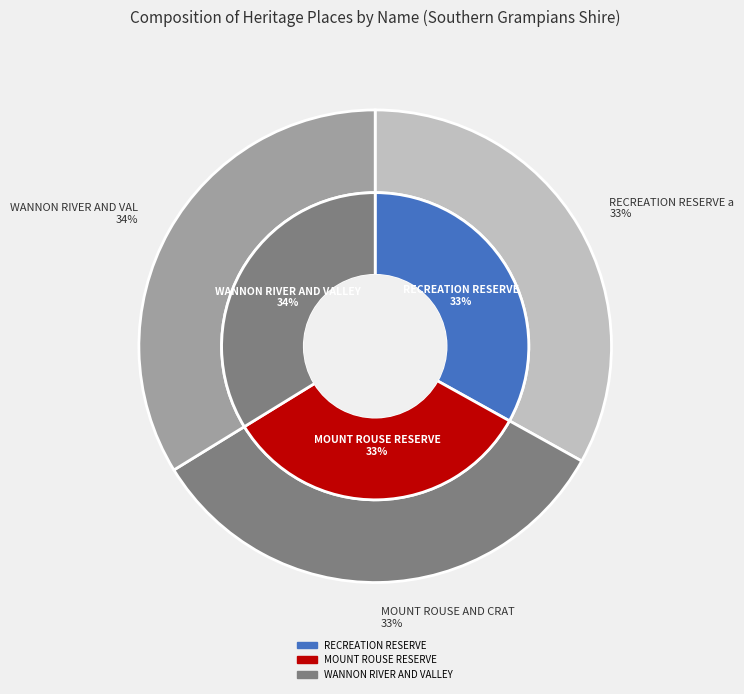

To the nearest percent, what percentage of the pie is WANNON RIVER AND VALLEY?

34%